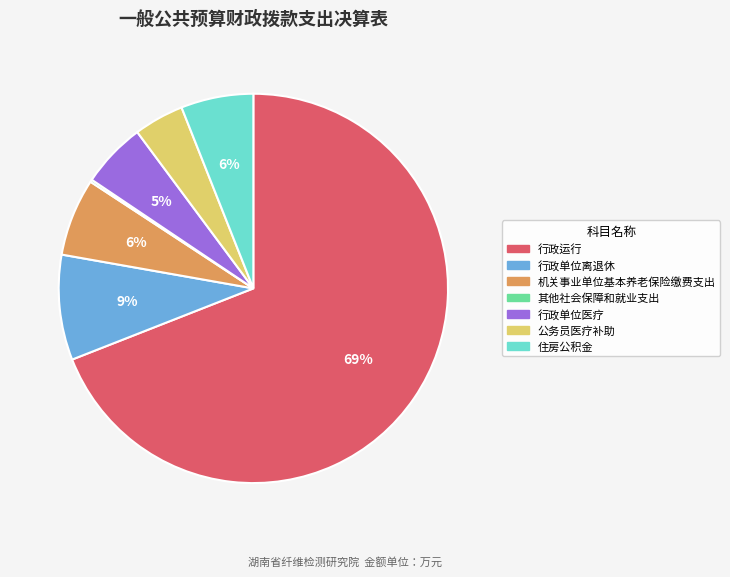

To the nearest percent, what portion does 行政单位离退休 represent?

9%